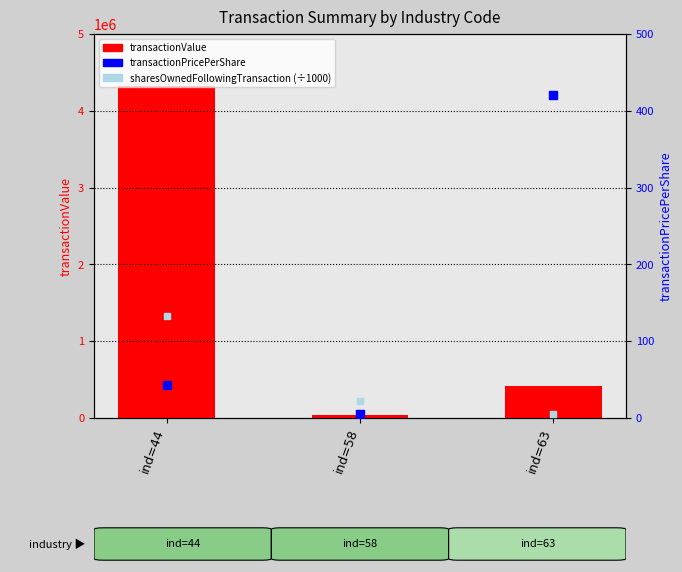

At how many categories does at least one series exceed 858302?

1